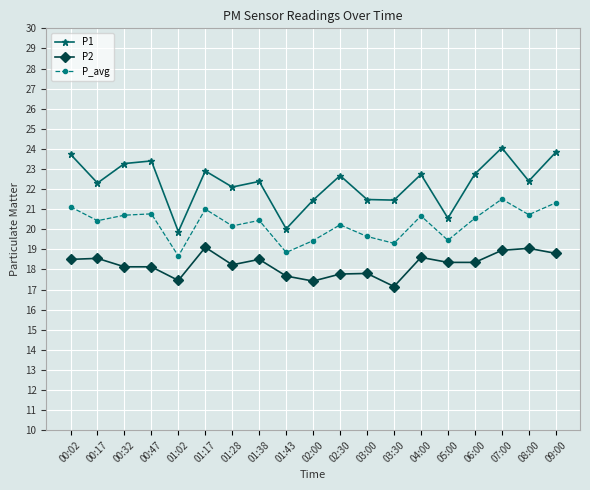

What is the spread (max minus min) of values at 00:47?

5.3